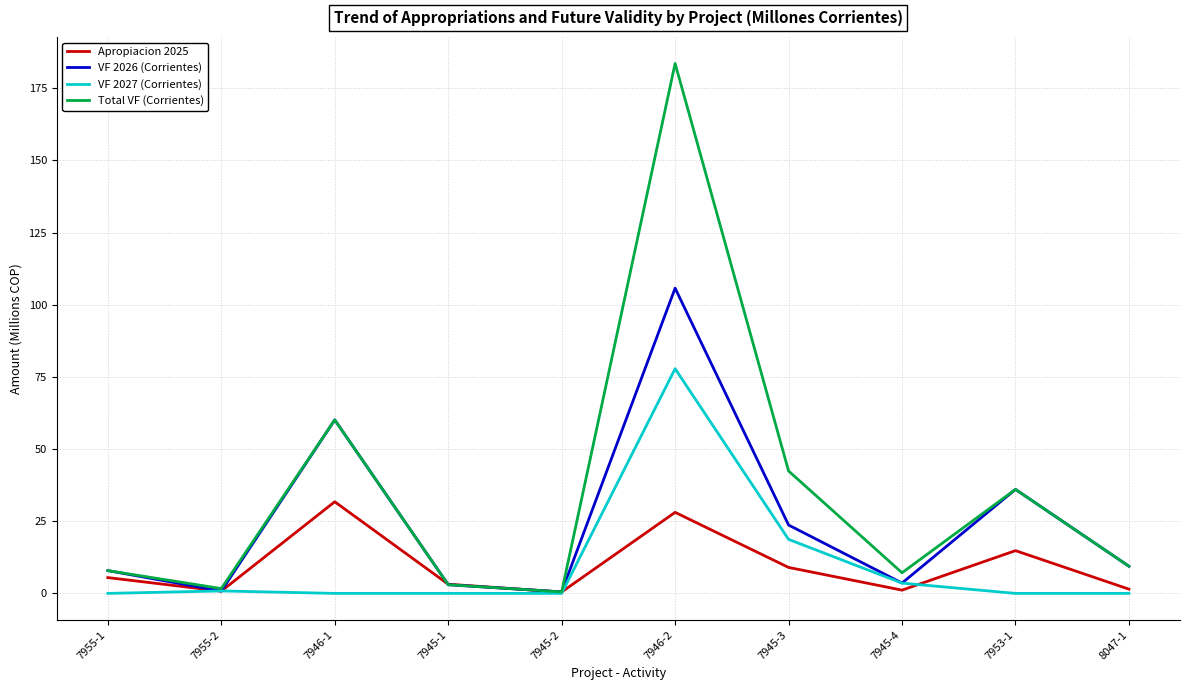

Which series changed the most between 7945-2 and 7945-4?

Total VF (Corrientes)